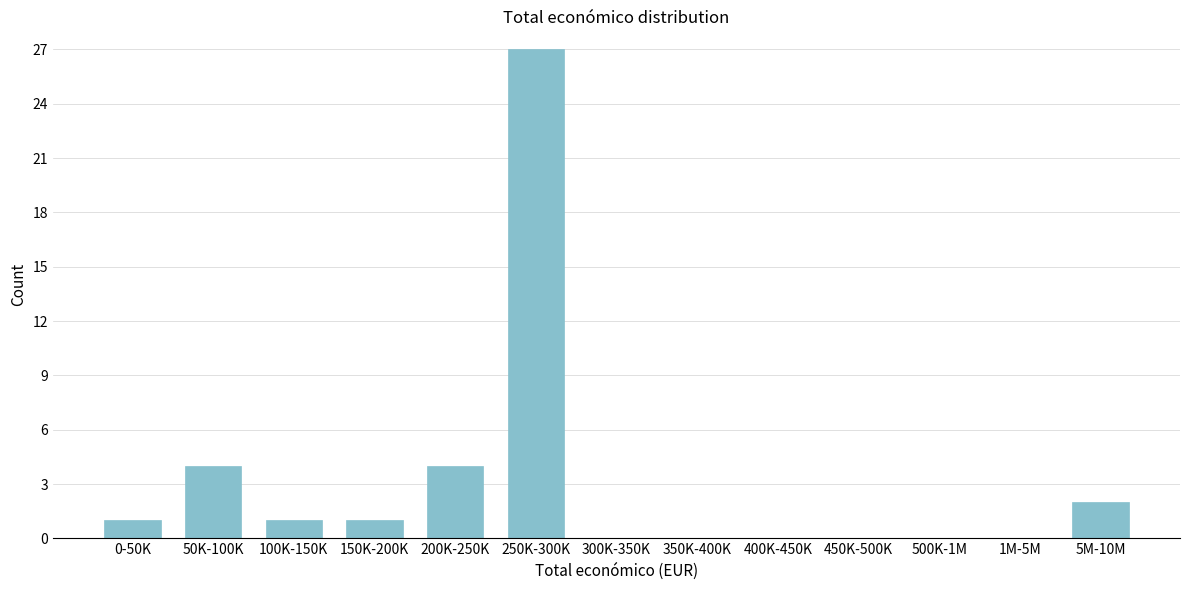

Reading left to right, transcribe all the data shown in this chart.

0-50K=1	50K-100K=4	100K-150K=1	150K-200K=1	200K-250K=4	250K-300K=27	300K-350K=0	350K-400K=0	400K-450K=0	450K-500K=0	500K-1M=0	1M-5M=0	5M-10M=2